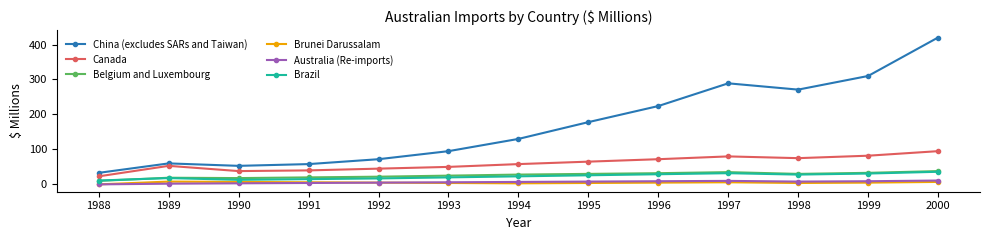

Is the value of Australia (Re-imports) at 1990 greater than the value of China (excludes SARs and Taiwan) at 1990?

No